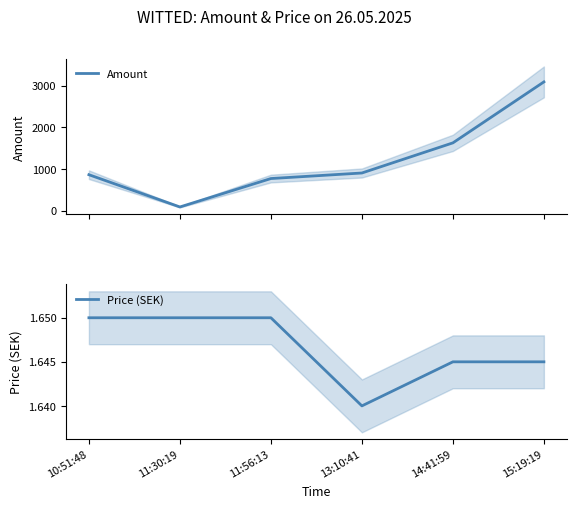

In Price (SEK), how many points are lower than both neighbors (excluding endpoints)?

1